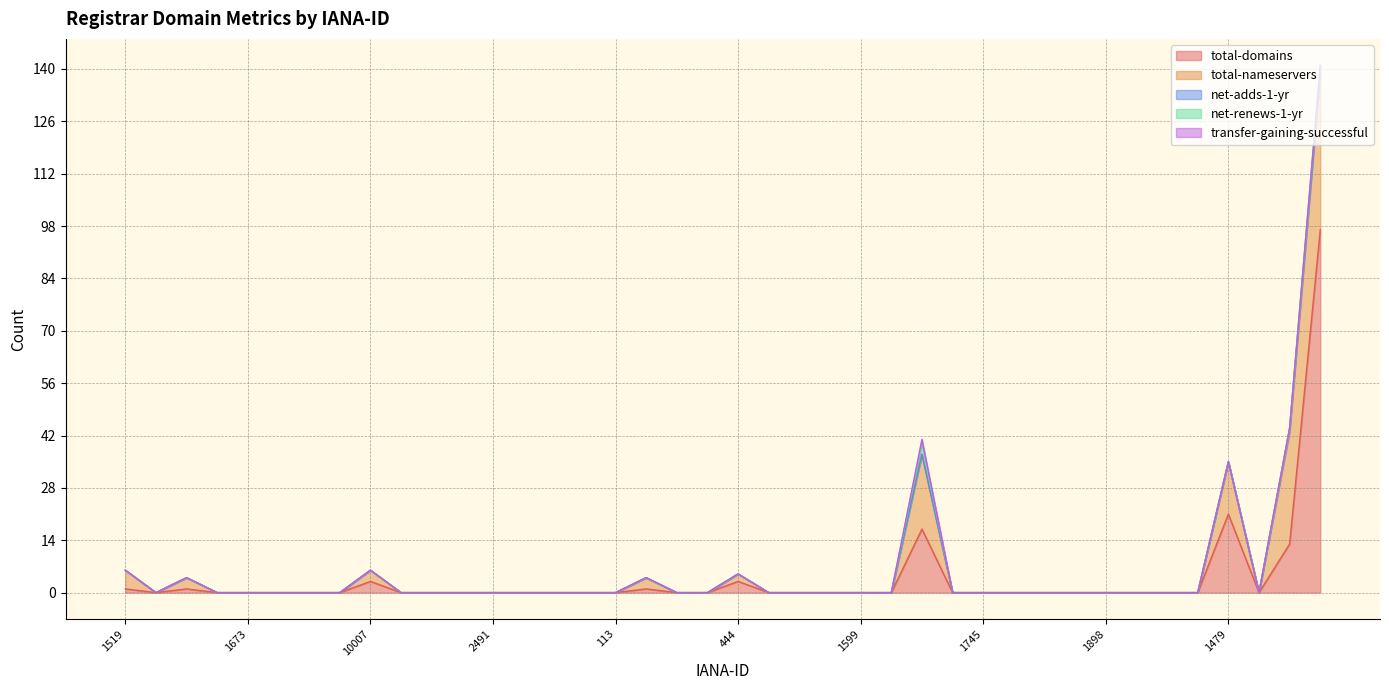

How many intersections are there between net-adds-1-yr and net-renews-1-yr?

1